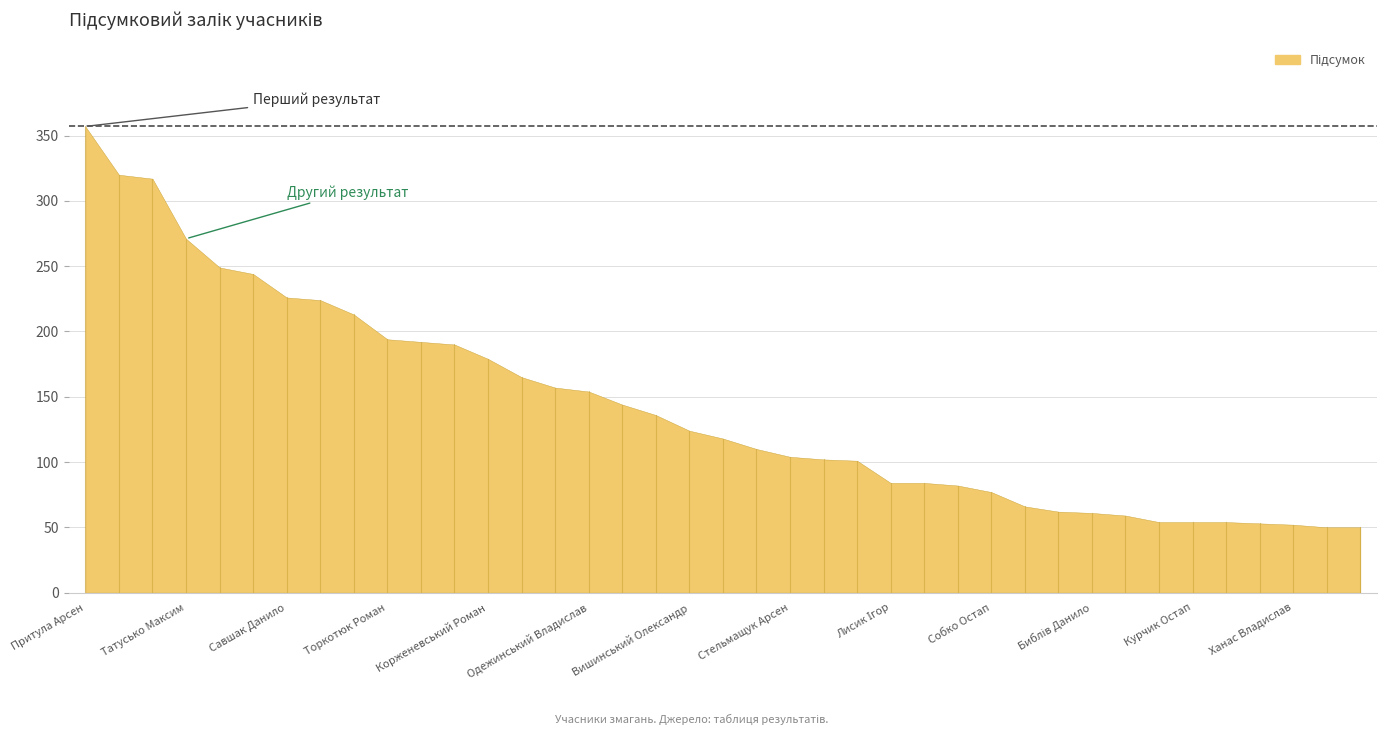

How many categories are shown in the chart?

39